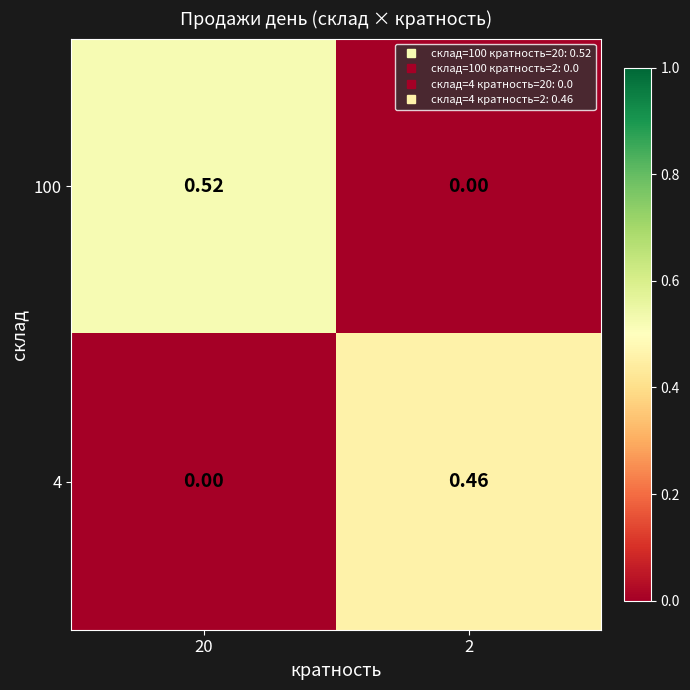

Count the number of categories in the chart.

2